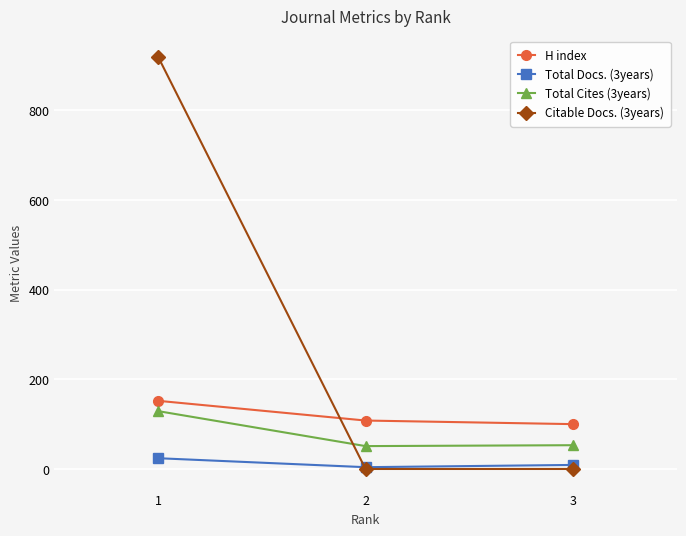

How many data points does each series have?

3